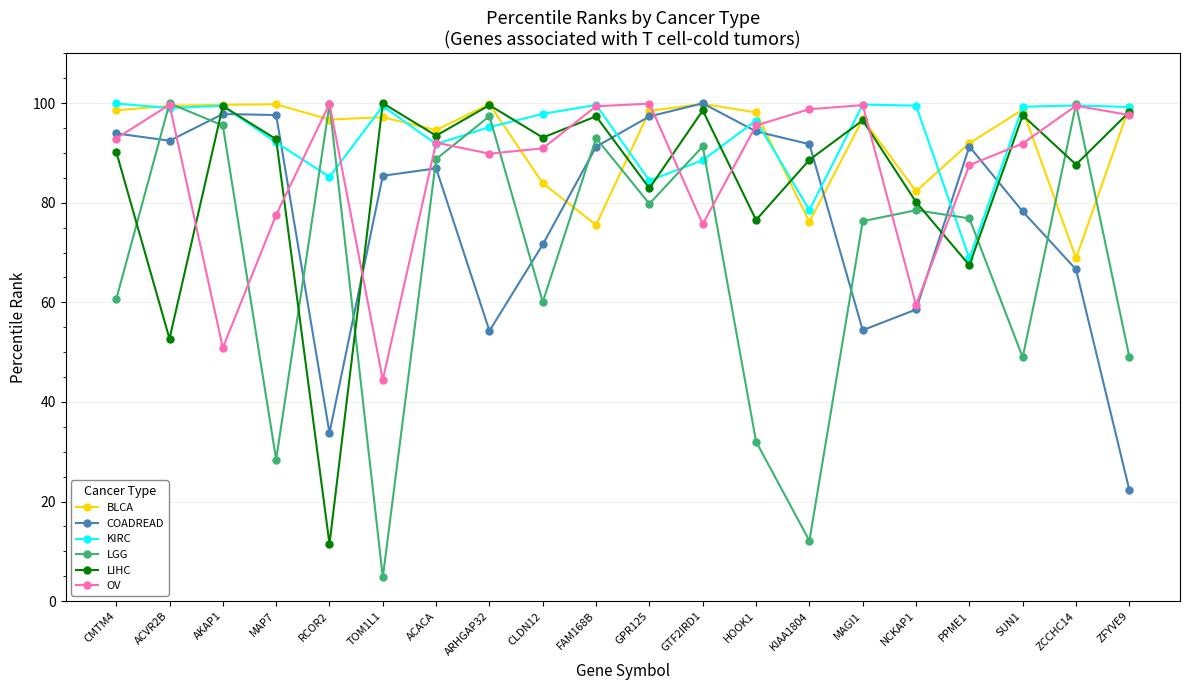

How many interior local peaks does the COADREAD series have?

4